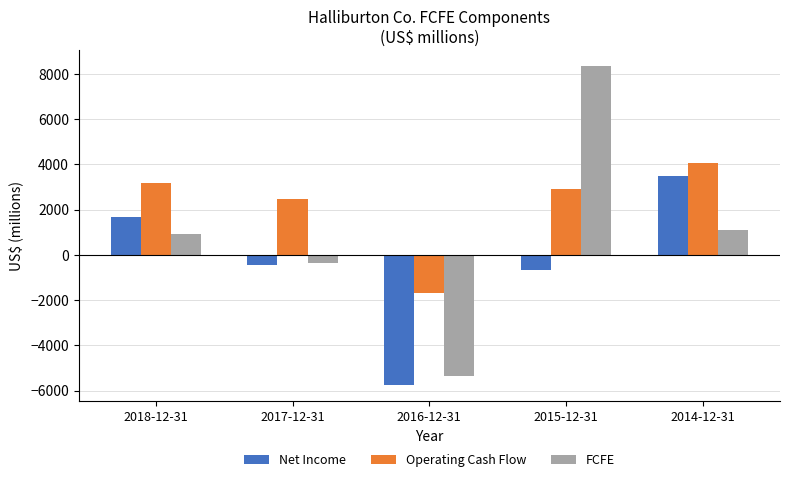

Reading left to right, transcribe all the data shown in this chart.

Net Income: 1656	-463	-5763	-671	3500
Operating Cash Flow: 3157	2468	-1703	2906	4062
FCFE: 904	-378	-5376	8322	1113